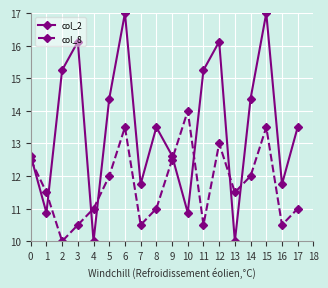

At which label does col_2 first exceed 13?

2